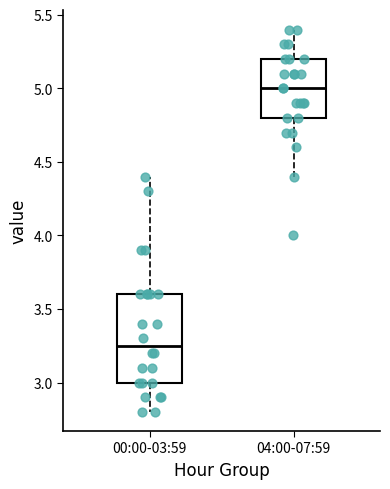

Comparing the boxes themselves (not the whiskers), which one is the tallest?

00:00-03:59